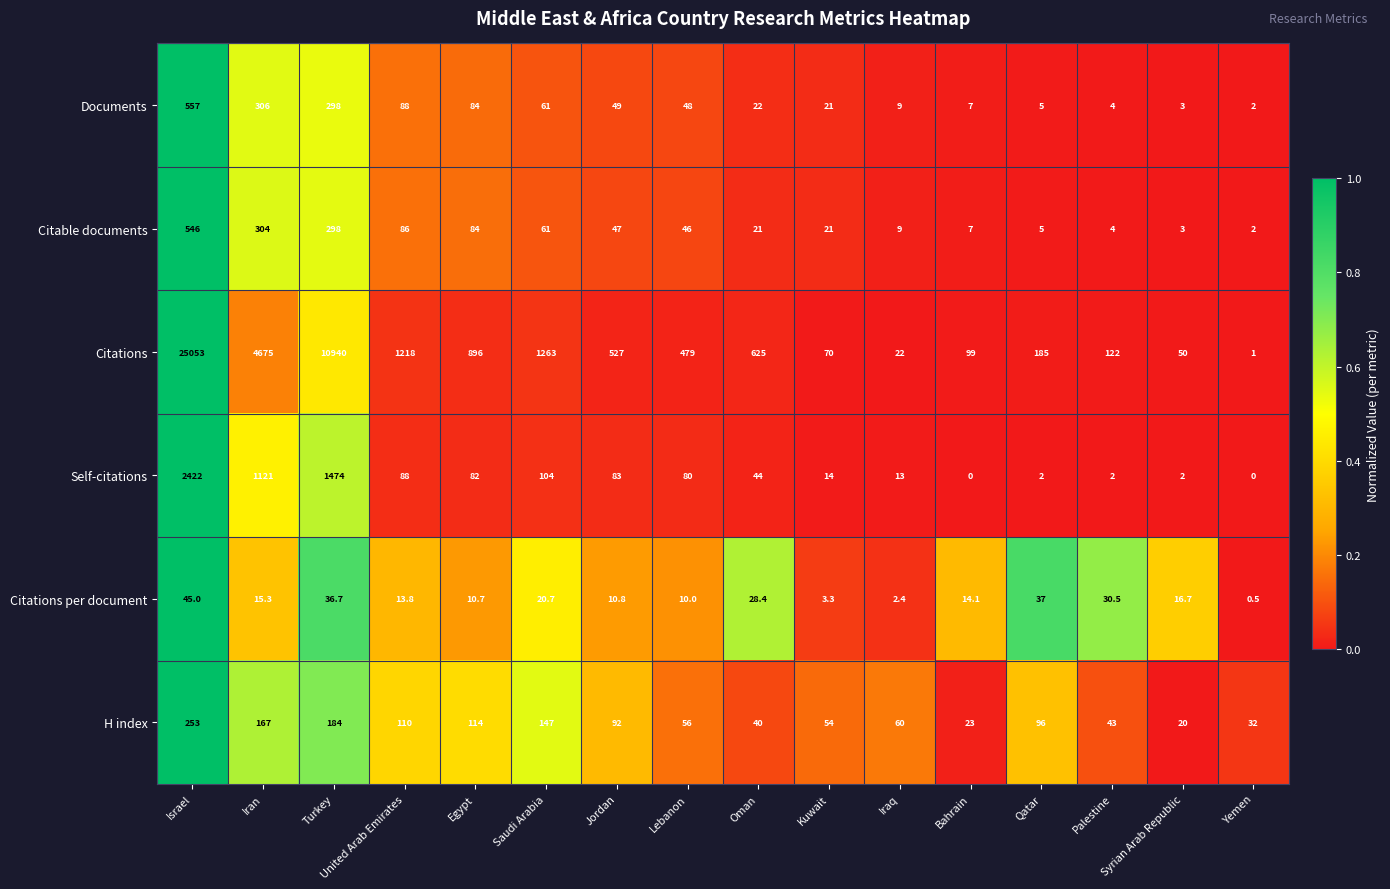

At which label does Citable documents reach its peak?

Israel